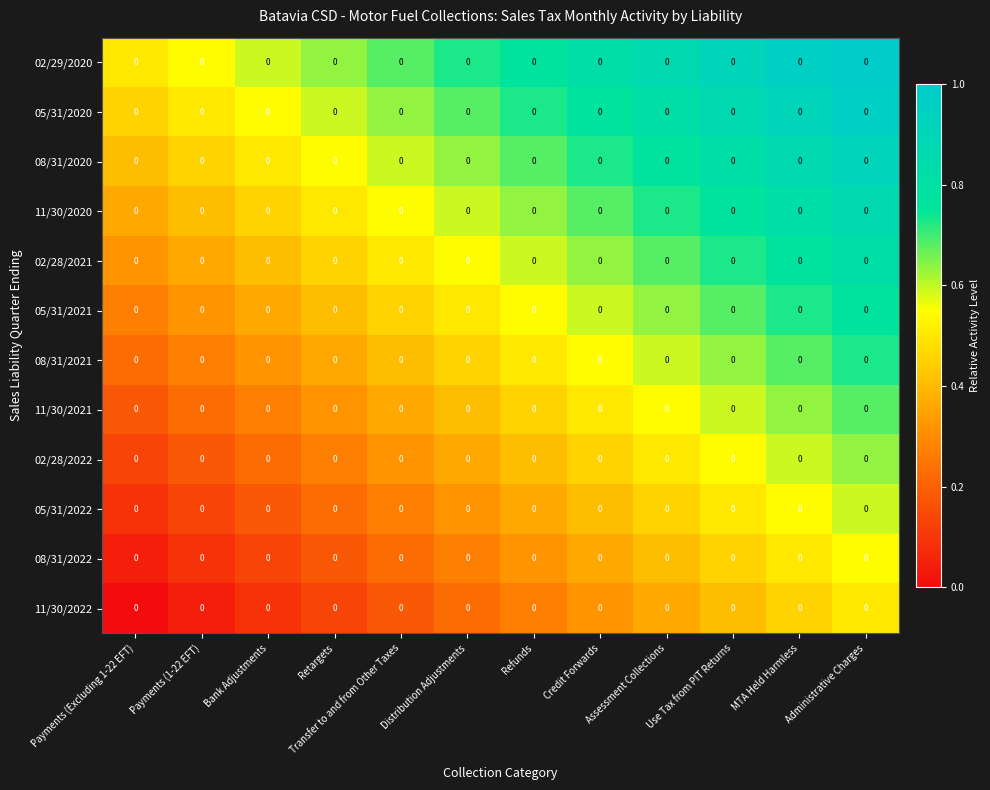

Is the value of 08/31/2022 at Administrative Charges greater than the value of 11/30/2020 at Administrative Charges?

No